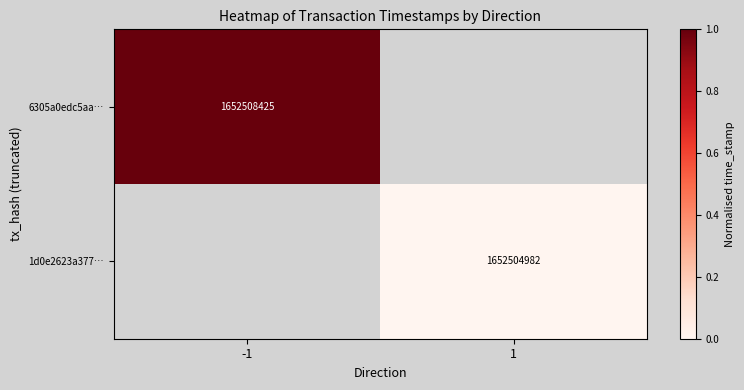

Is the value of 1d0e2623a377… at 1 greater than the value of 6305a0edc5aa… at -1?

No